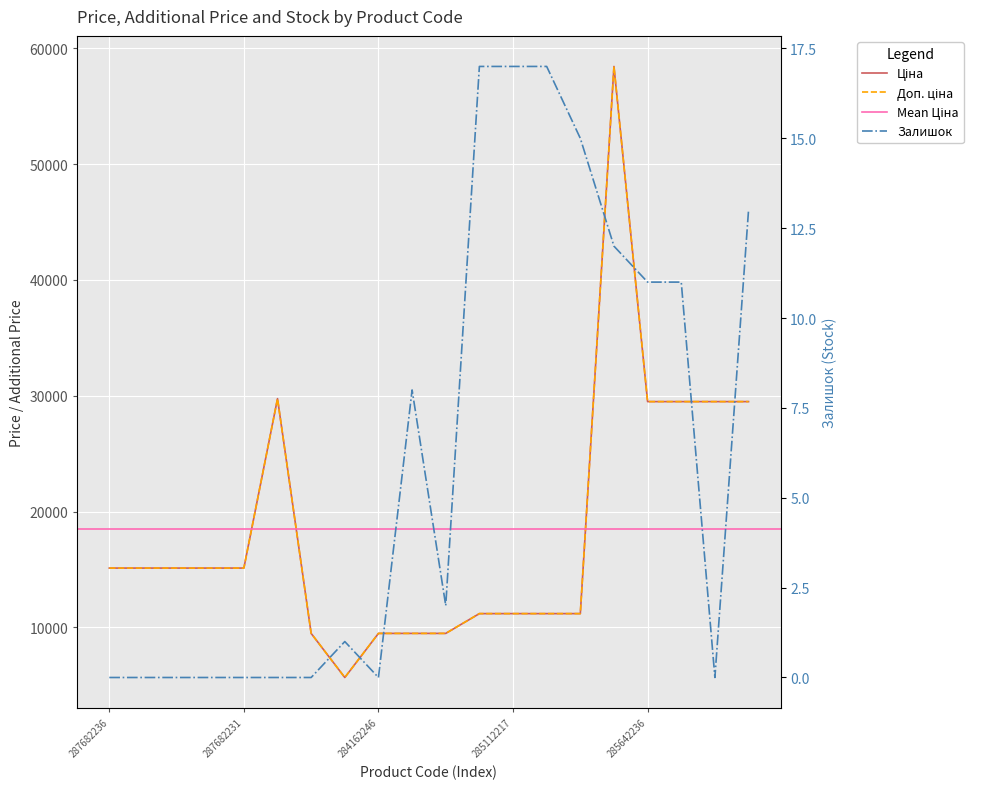

At which category does Доп. ціна reach its first local valley?

10832185